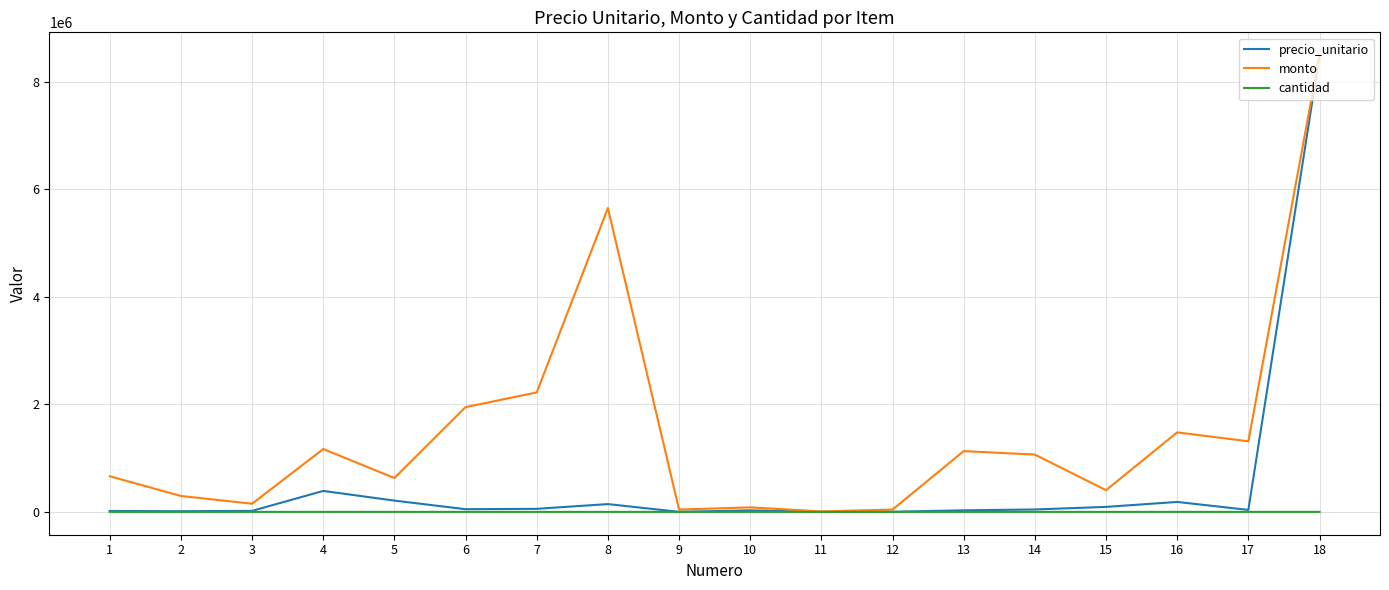

How many values in the cantidad series are below 24?

9